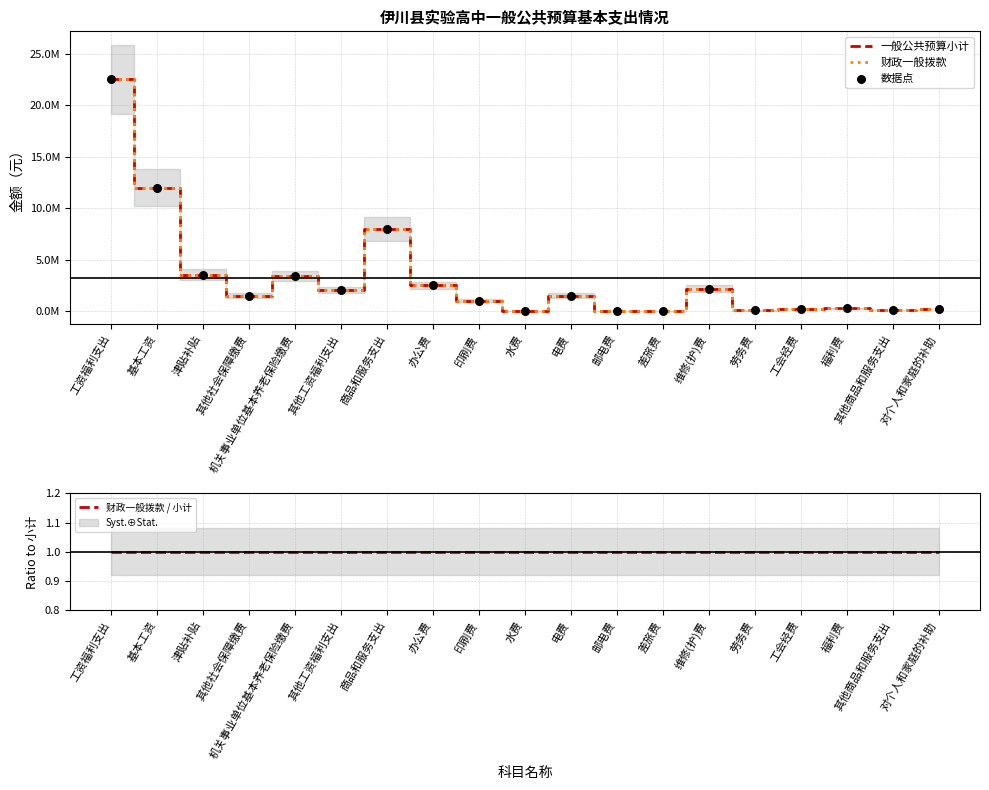

Is the value of 财政一般拨款 at 福利费 greater than the value of 数据点 at 印刷费?

No